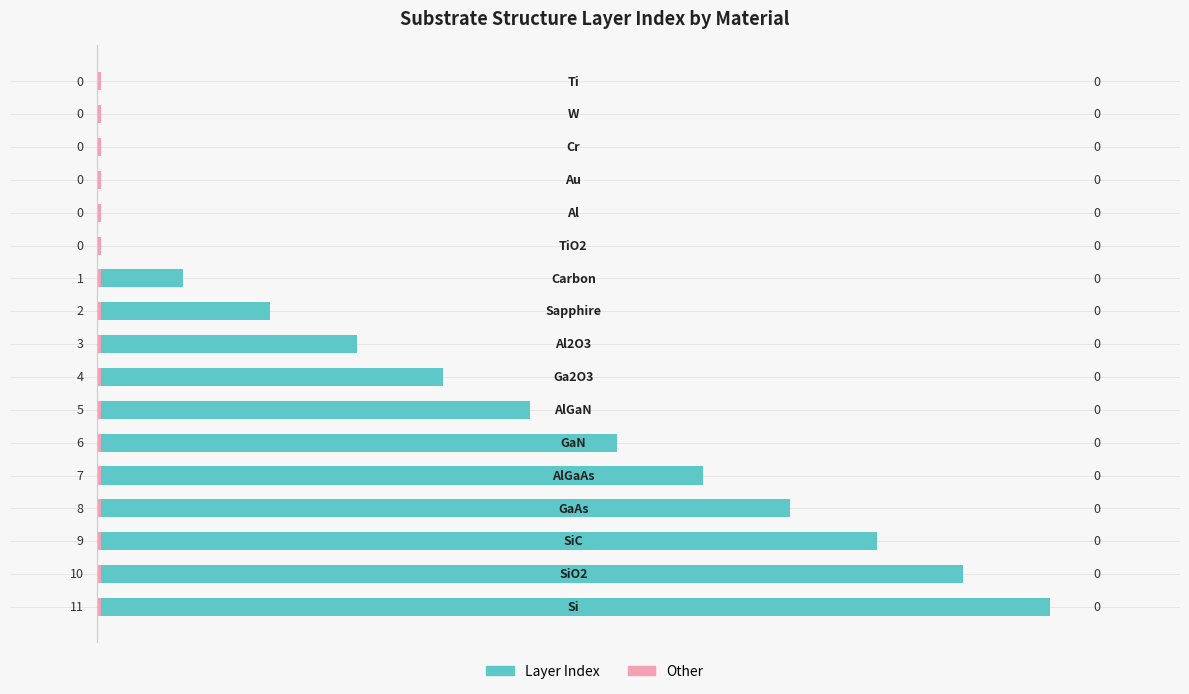

Reading right to left, transcribe all the data shown in this chart.

Layer Index: 16=0.0	15=0.0	14=0.0	13=0.0	12=0.0	11=0.0	10=1.0	9=2.0	8=3.0	7=4.0	6=5.0	5=6.0	4=7.0	3=8.0	2=9.0	1=10.0	0=11.0
Other: 16=0.6	15=0.6	14=0.6	13=0.6	12=0.6	11=0.6	10=0.6	9=0.6	8=0.6	7=0.6	6=0.6	5=0.6	4=0.6	3=0.6	2=0.6	1=0.6	0=0.6